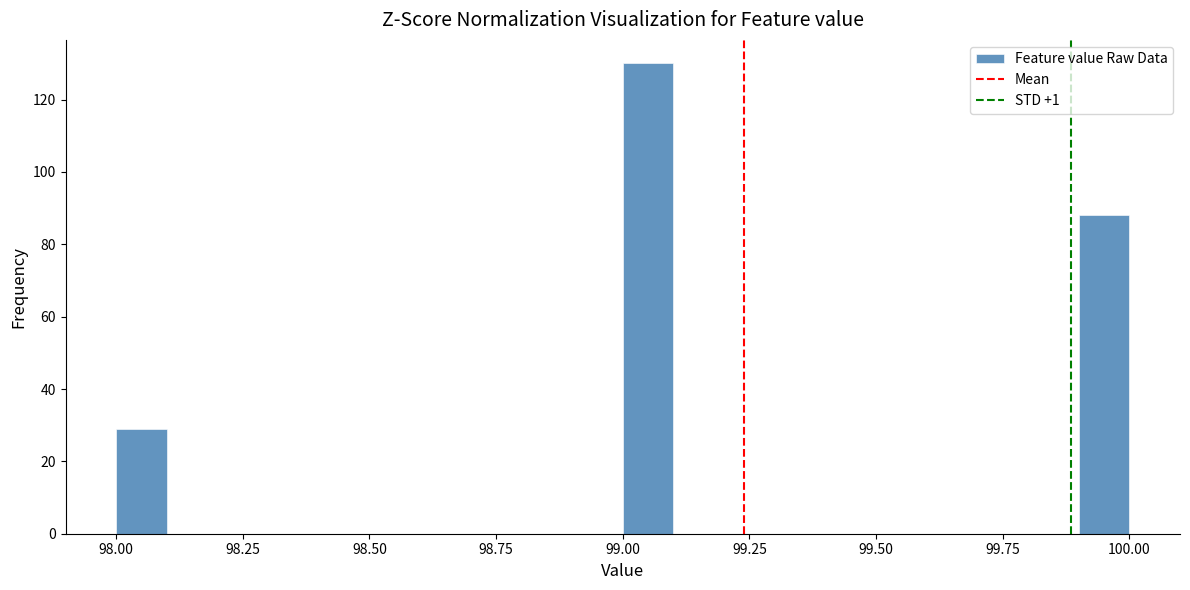

Around what value on the x-axis is the tallest bar? Give the approximate position of its centre, as read against the axis.

99.05